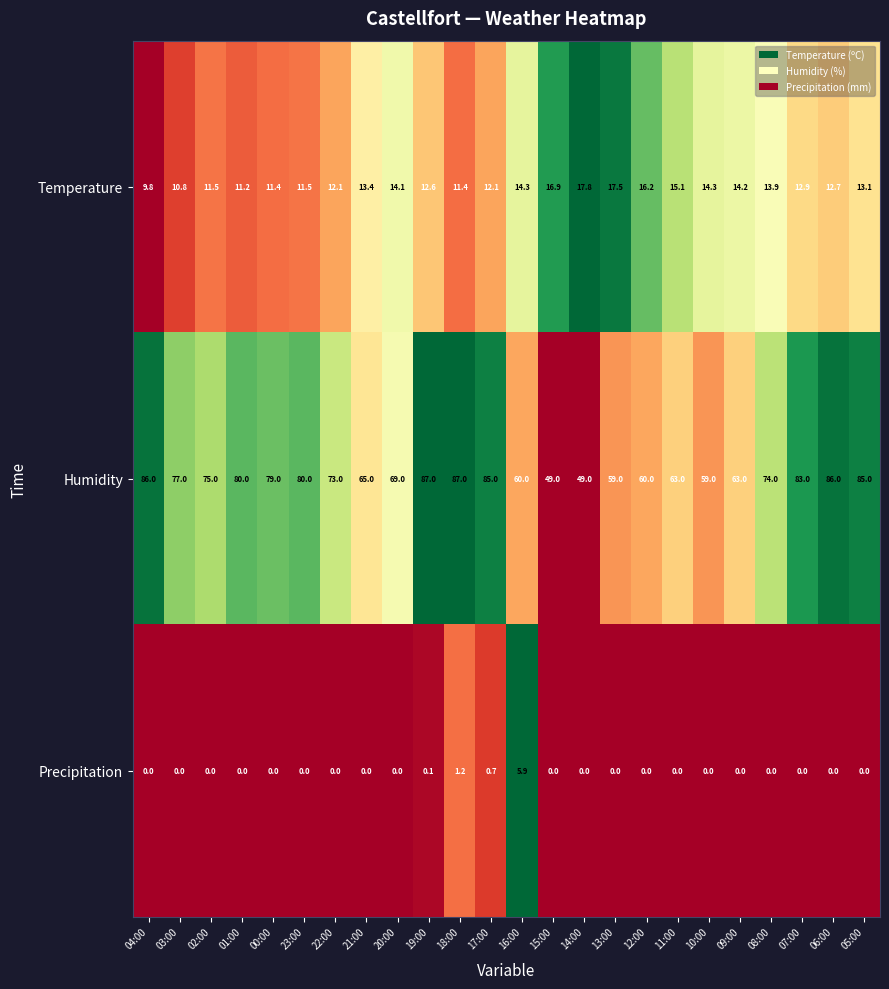

What is the difference between the maximum and minimum values in the Temperature series?

8.0